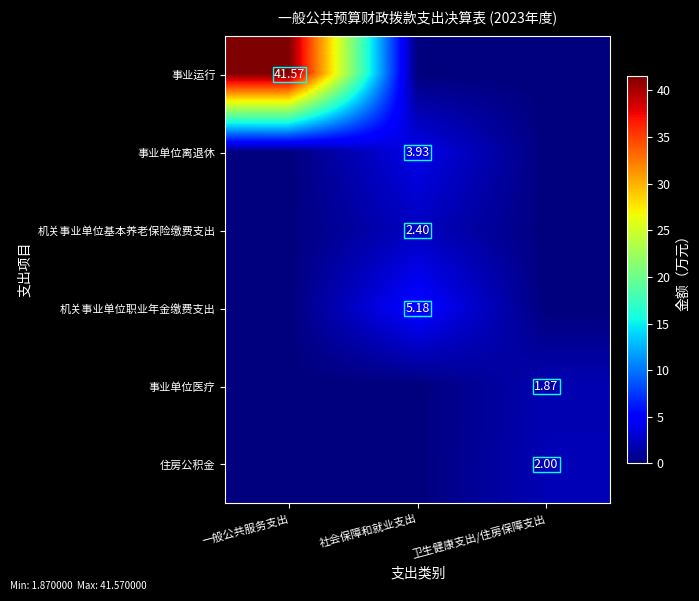

Count the 事业单位离退休 values in the range 0 to 3.

2